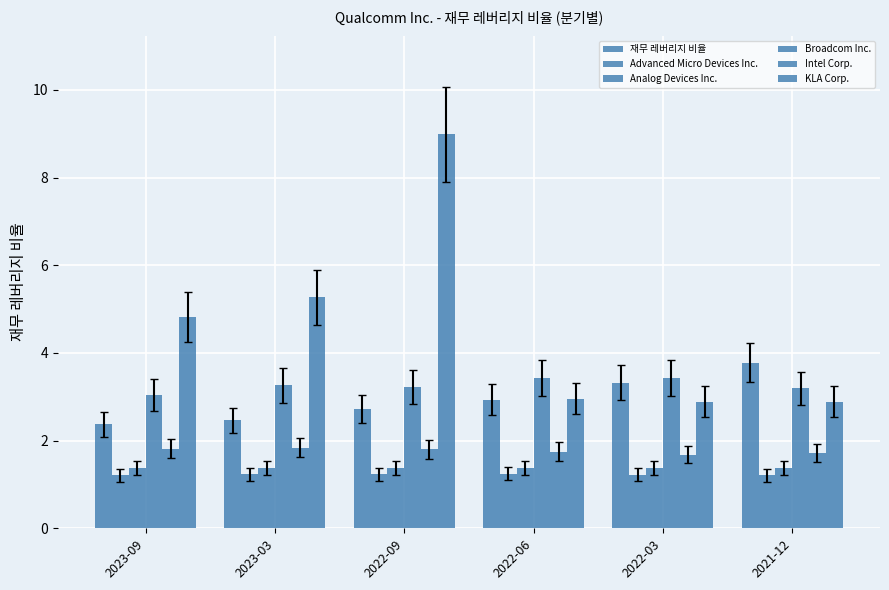

What is the difference between the highest and lowest values at 2022-03?

2.2